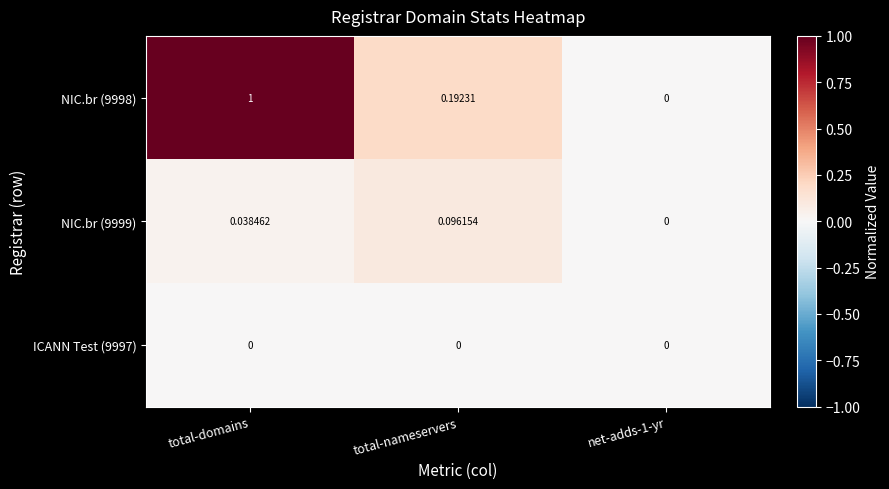

Which series changed the most between total-domains and net-adds-1-yr?

NIC.br (9998)